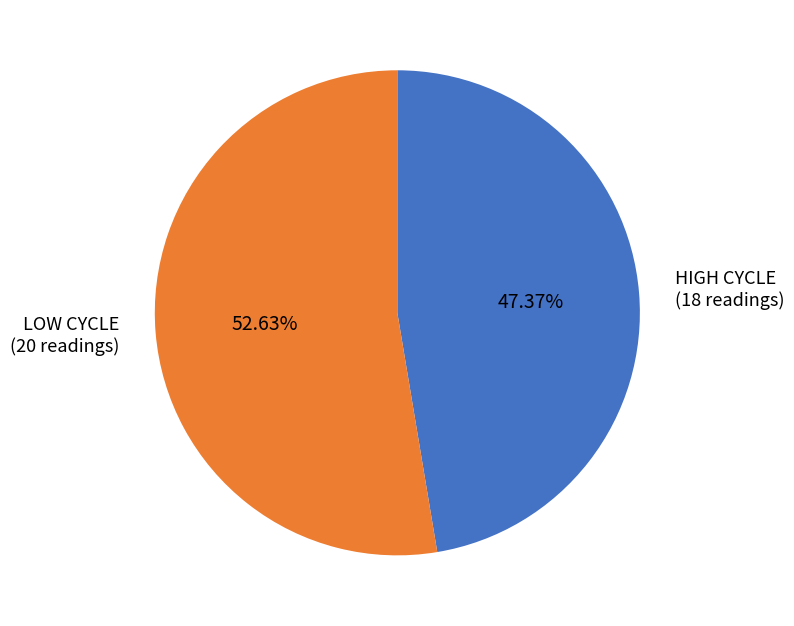

Do HIGH CYCLE and LOW CYCLE together represent more than half of the pie?

Yes